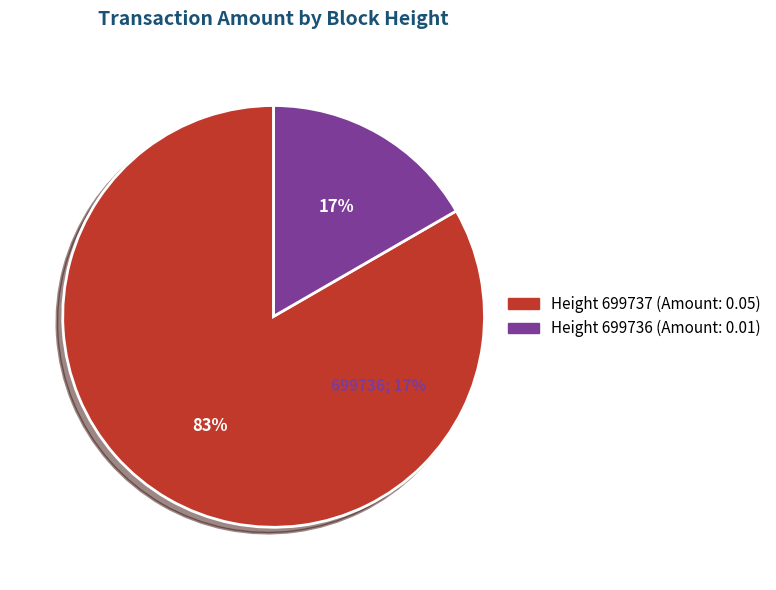

Rank the categories by value from highest to lowest.

699737, 699736